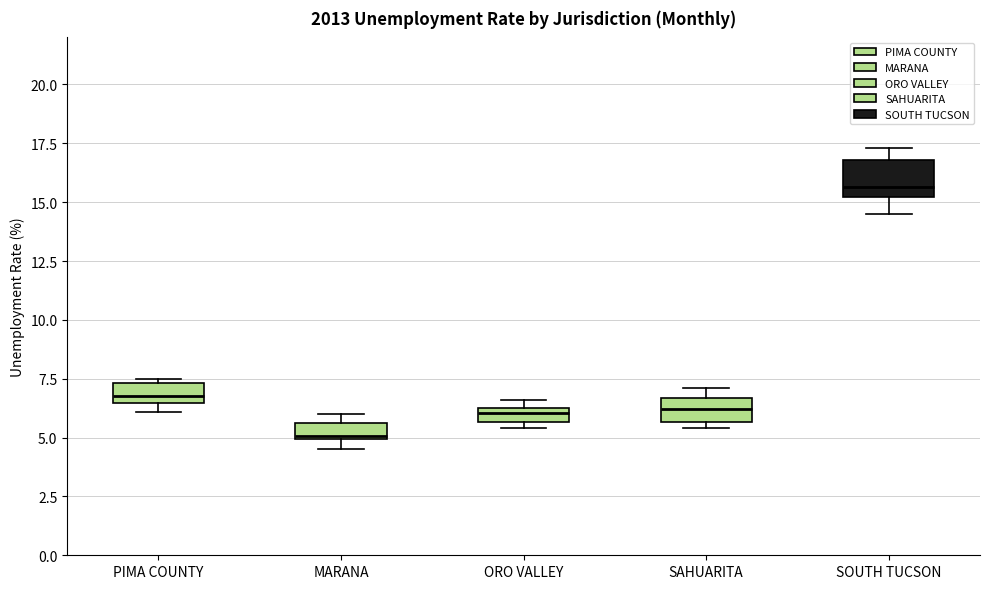

Which box's median line is the highest?

SOUTH TUCSON